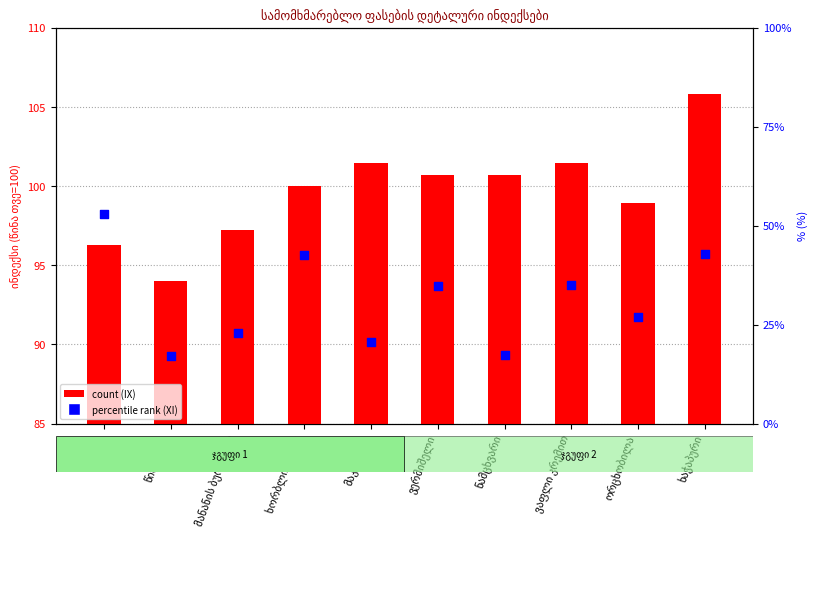

What is the total value across all series at ვაფლი კრემით?

136.5